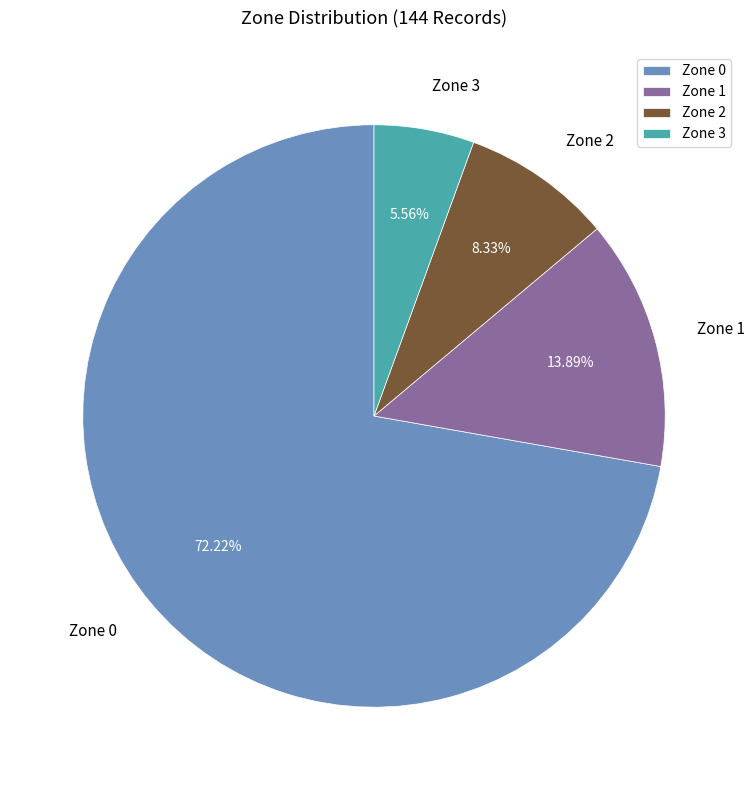

Count the number of slices in the pie.

4